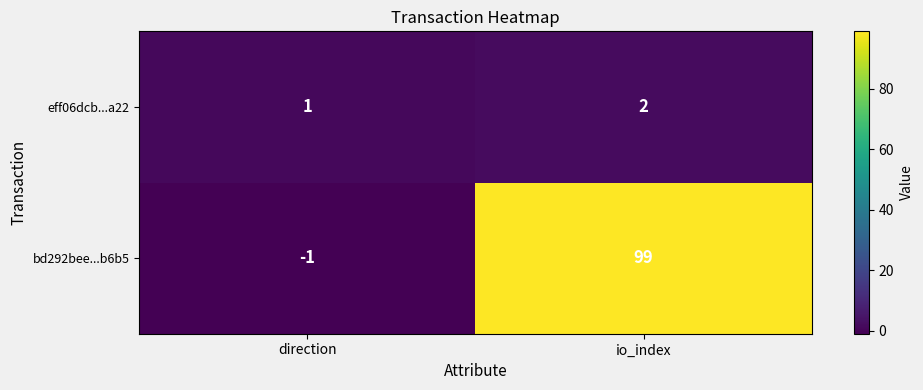

At which category is the sum across all series the highest?

io_index